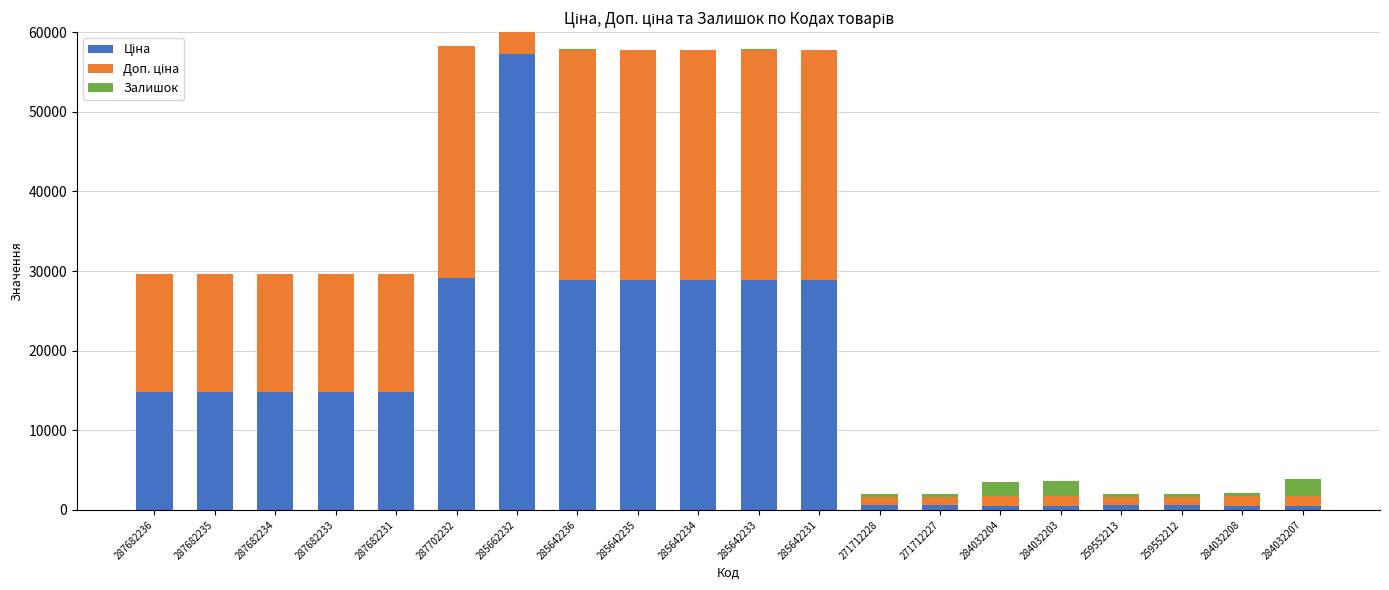

List the labels in order of Ціна value, largest first.

285662232, 287702232, 285642236, 285642235, 285642234, 285642233, 285642231, 287682236, 287682235, 287682234, 287682233, 287682231, 259552213, 259552212, 271712228, 271712227, 284032204, 284032203, 284032208, 284032207